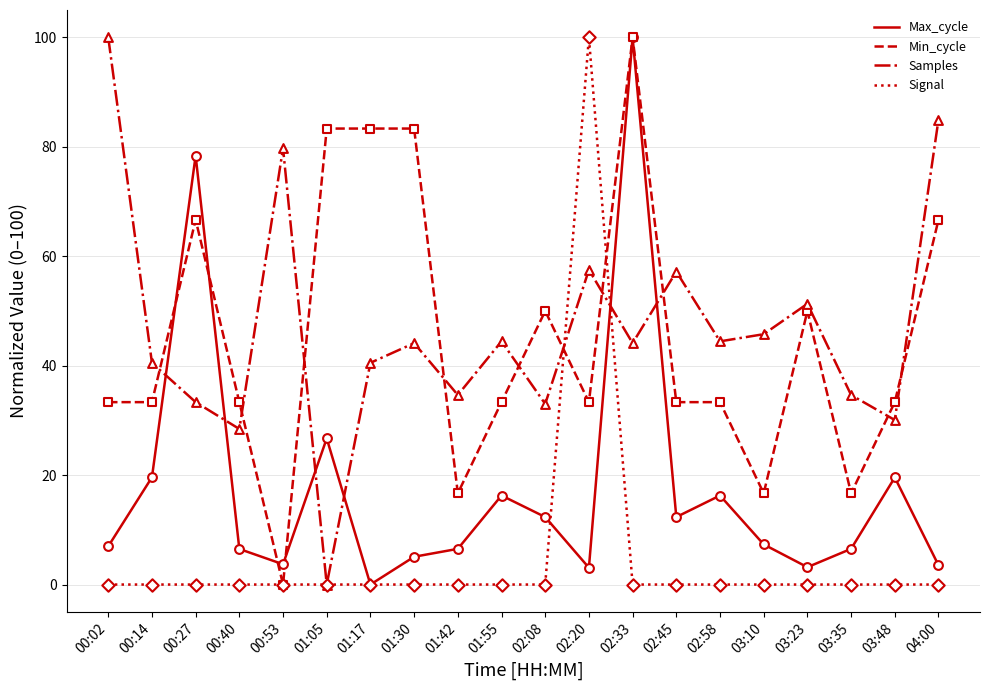

Which series changed the most between 00:27 and 02:45?

Max_cycle